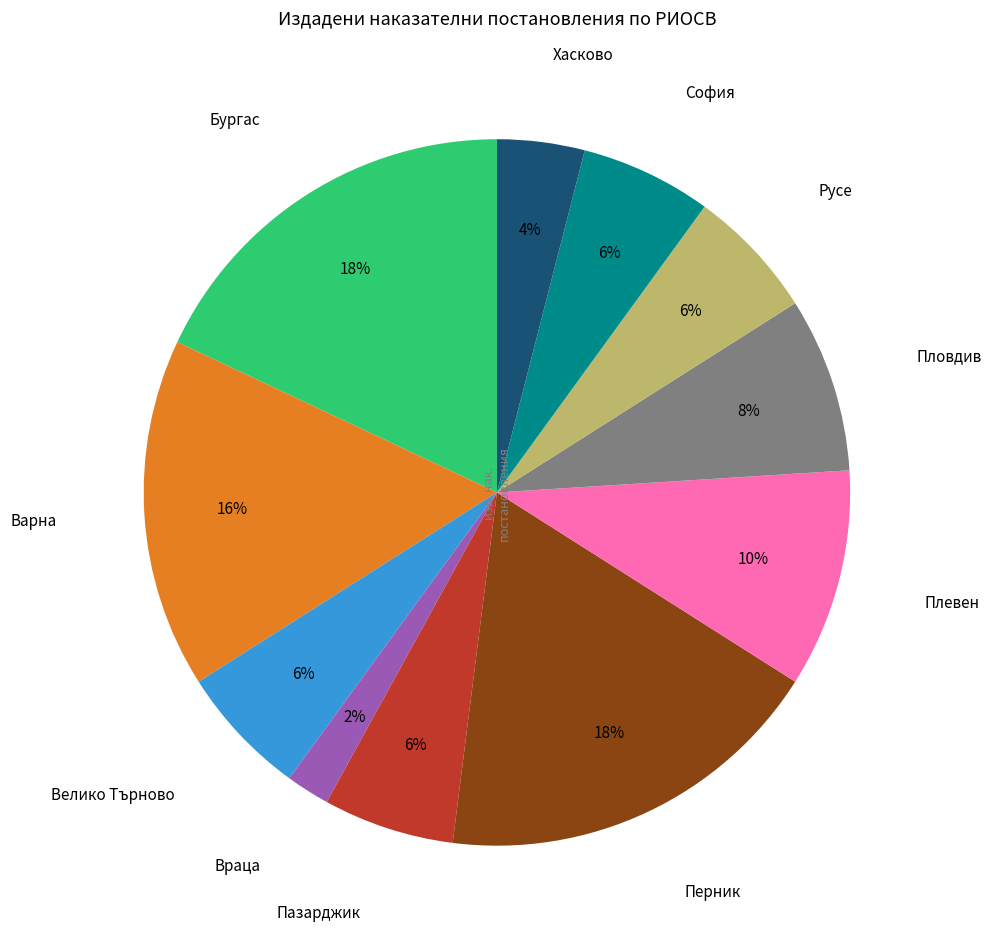

To the nearest percent, what is the difference between the largest and smallest slice percentages?

16%